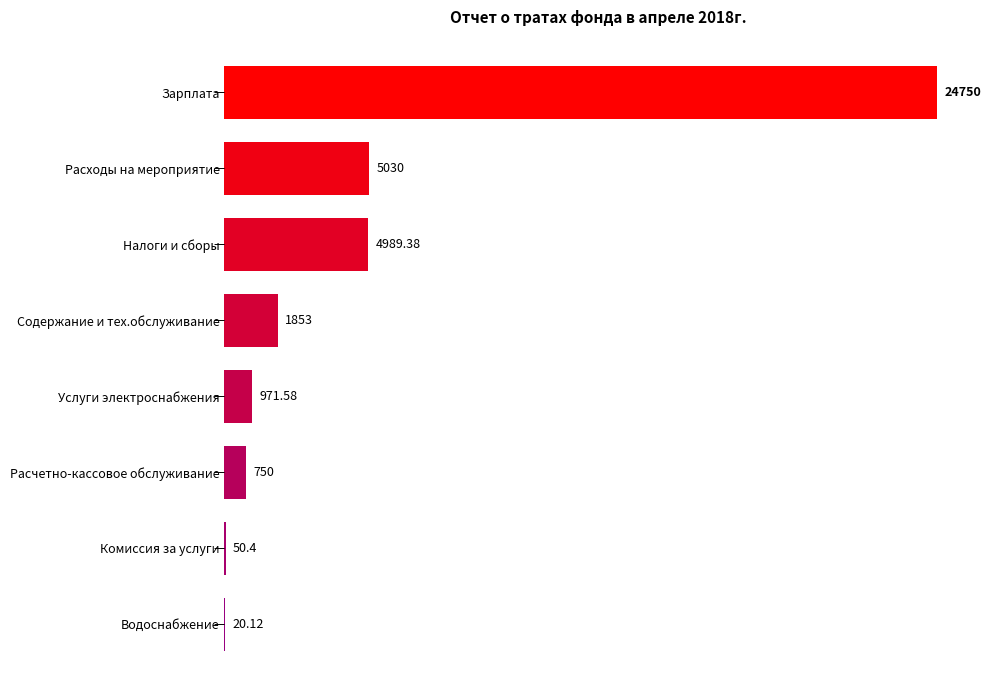

What is the change in value from Налоги и сборы to Комиссия за услуги?

-4939.0